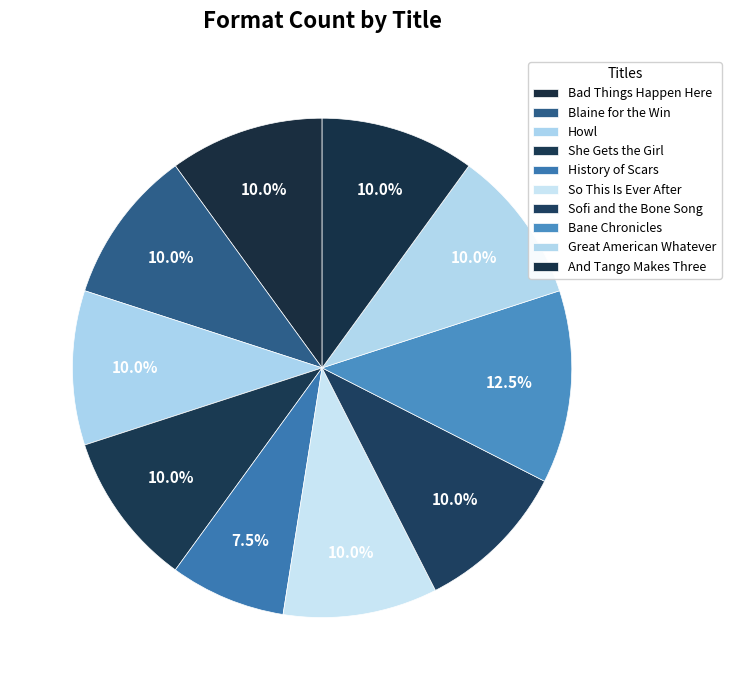

To the nearest percent, what is the average slice percentage?

10%